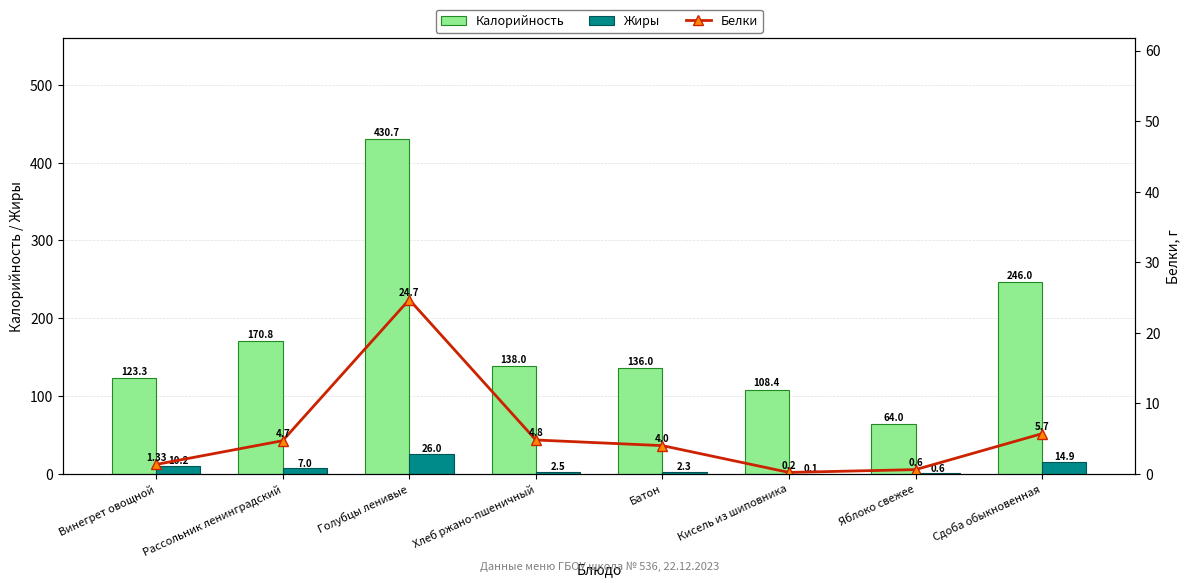

At which label is Калорийность closest to 247?

Сдоба обыкновенная